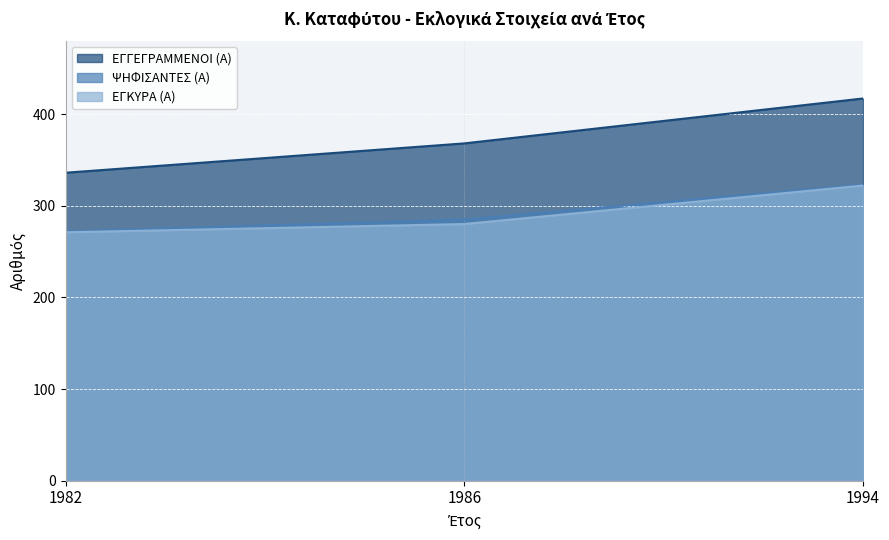

What is the difference between the ΨΗΦΙΣΑΝΤΕΣ (Α) values at 1994 and 1982?

51